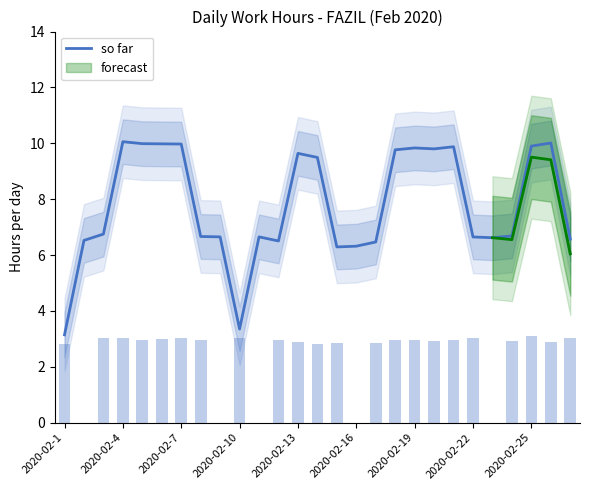

What is the minimum value for so far?

3.1